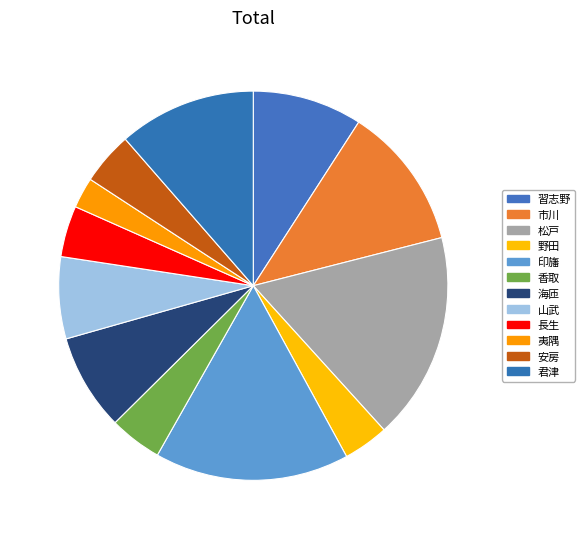

Rank the categories by value from highest to lowest.

松戸, 印旛, 市川, 君津, 習志野, 海匝, 山武, 香取, 安房, 長生, 野田, 夷隅